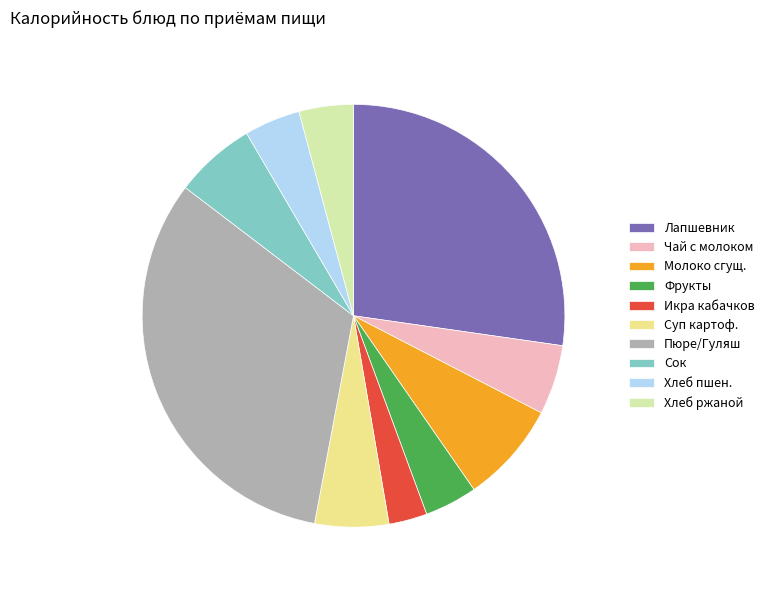

Combined, do Суп картоф. and Икра кабачков account for over 50%?

No